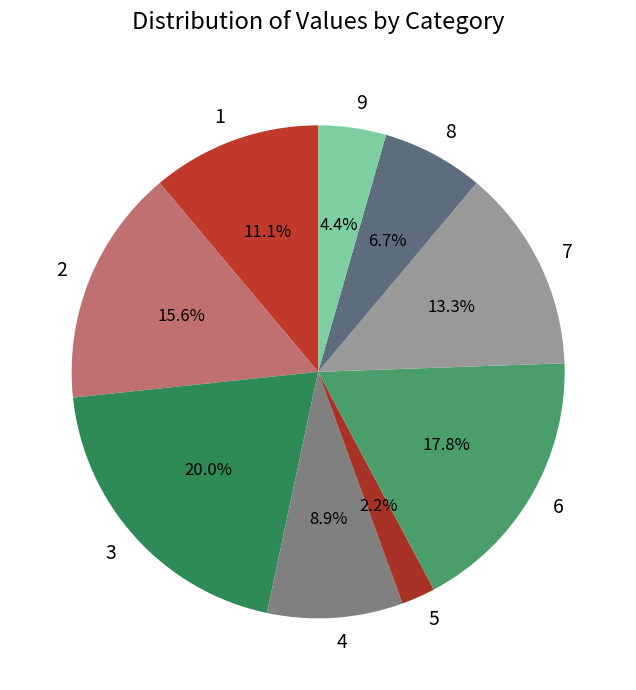

Does 8 account for over 50% of the chart?

No